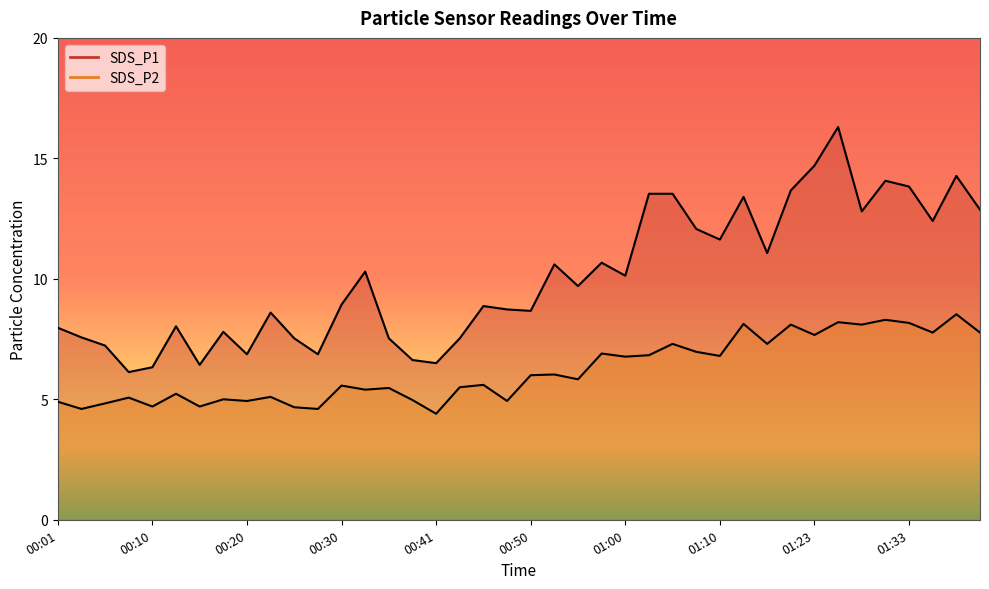

The value of SDS_P2 at 00:05 is 4.8. True or false?

True